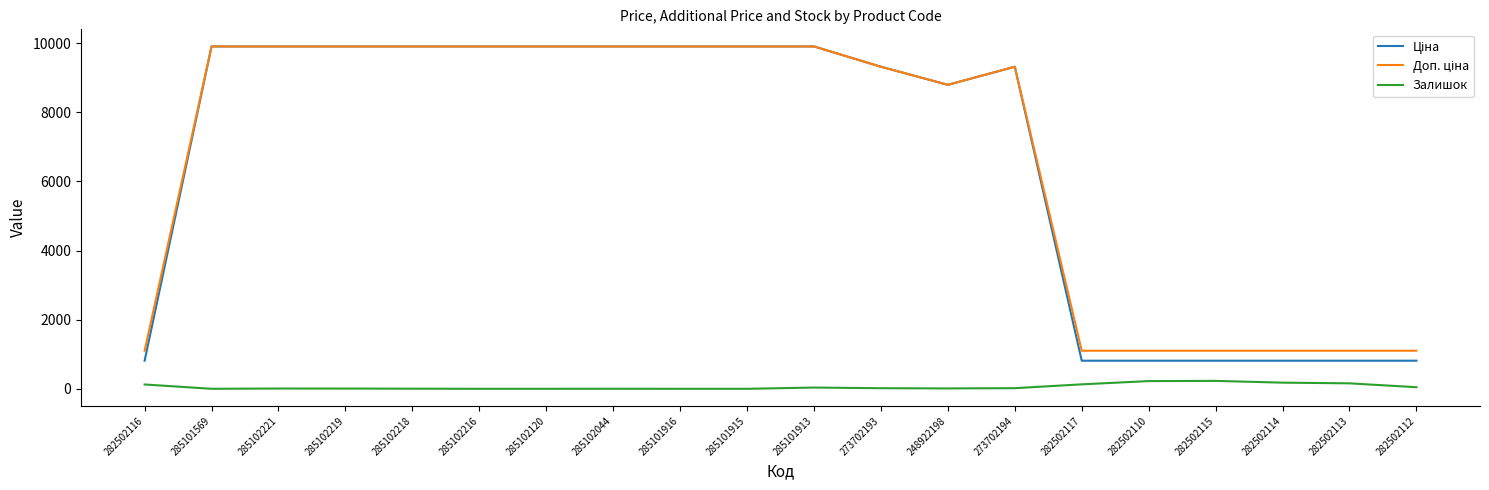

What is the total value across all series at 285102120?

19817.0